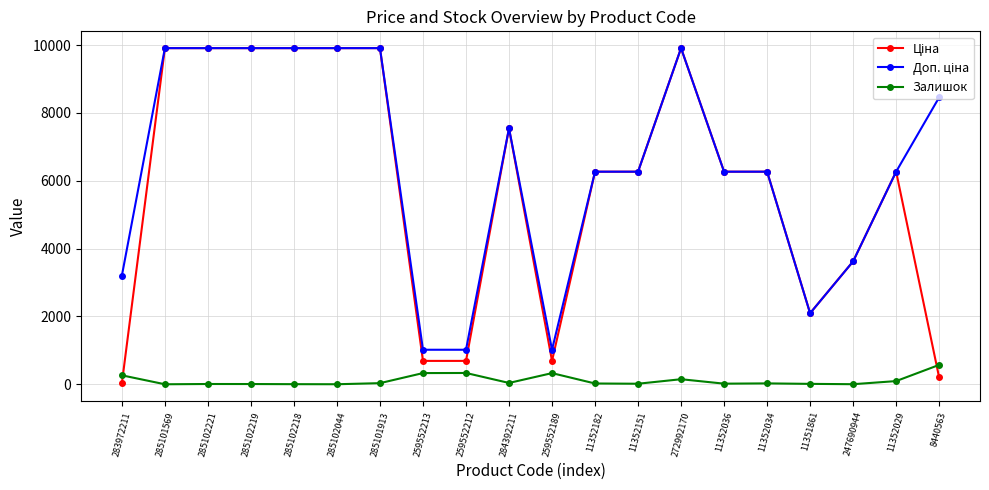

What is the spread (max minus min) of values at 259552212?

684.8